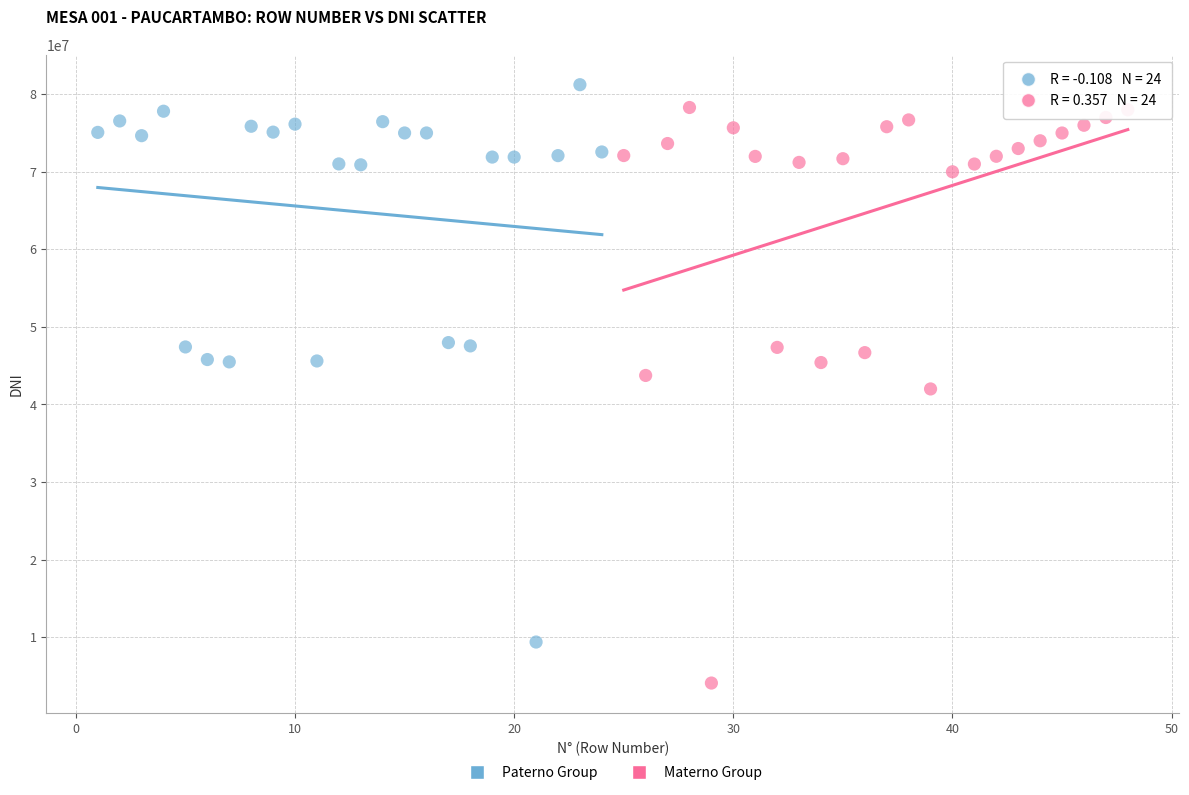

Which series contains the lowest Y value?

Materno Group